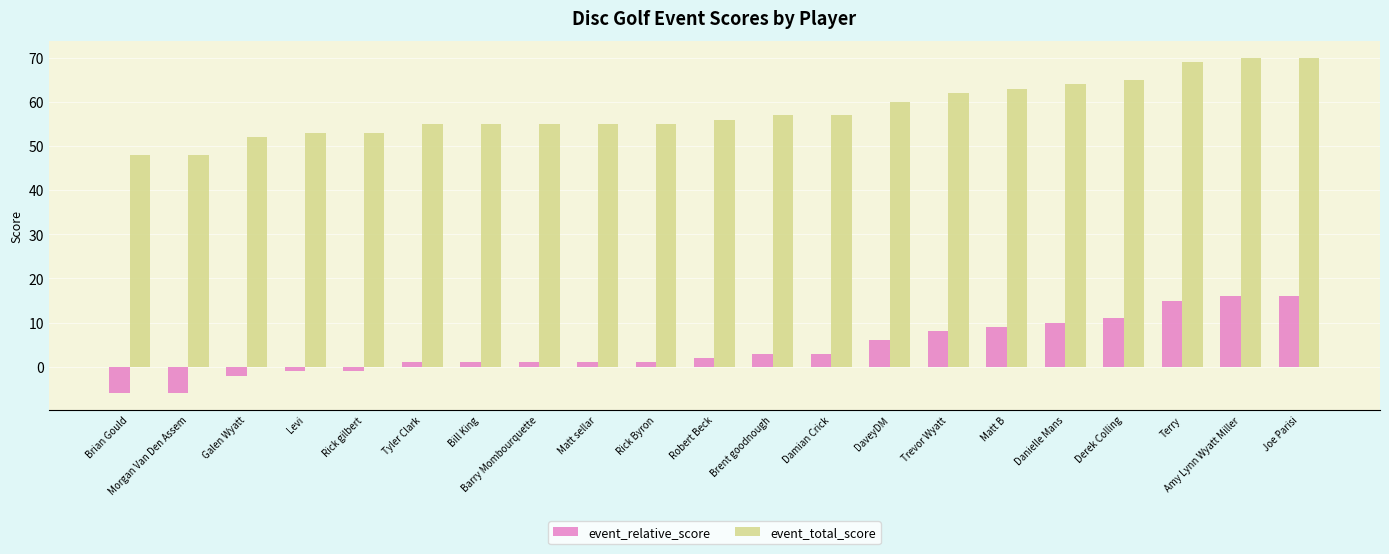

What is the minimum value shown in the chart?

-6